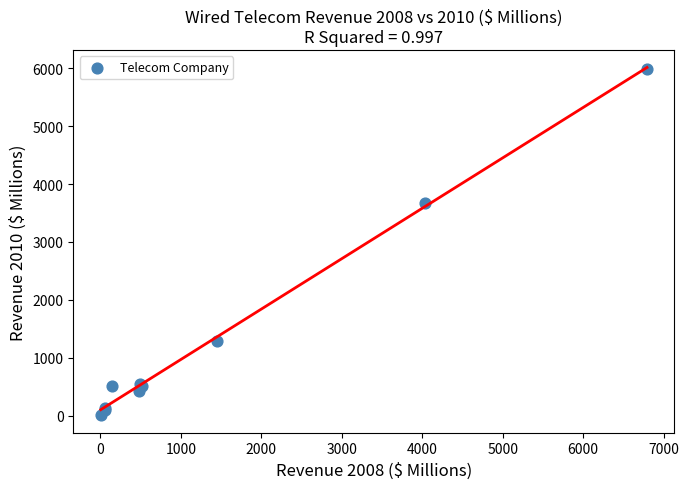

What Y value in the scatter plot is closest to 3000?

3672.4